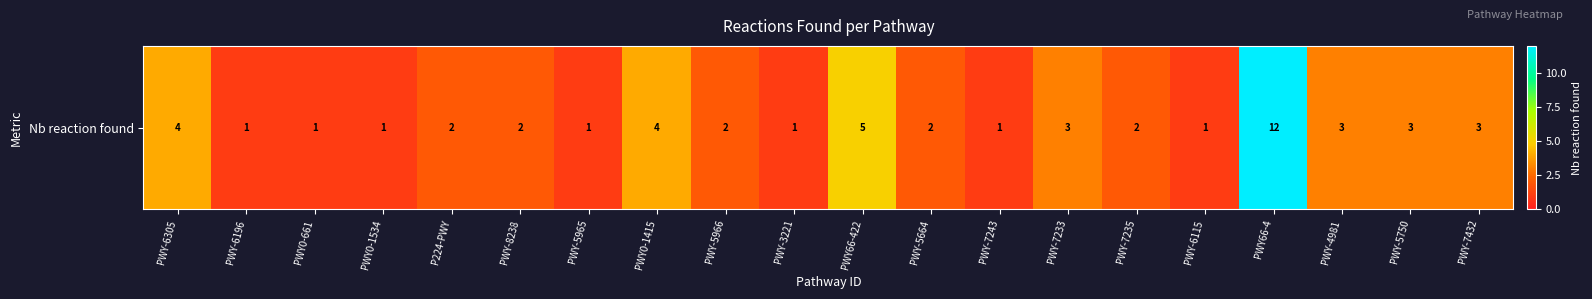

How many series are shown in this chart?

1